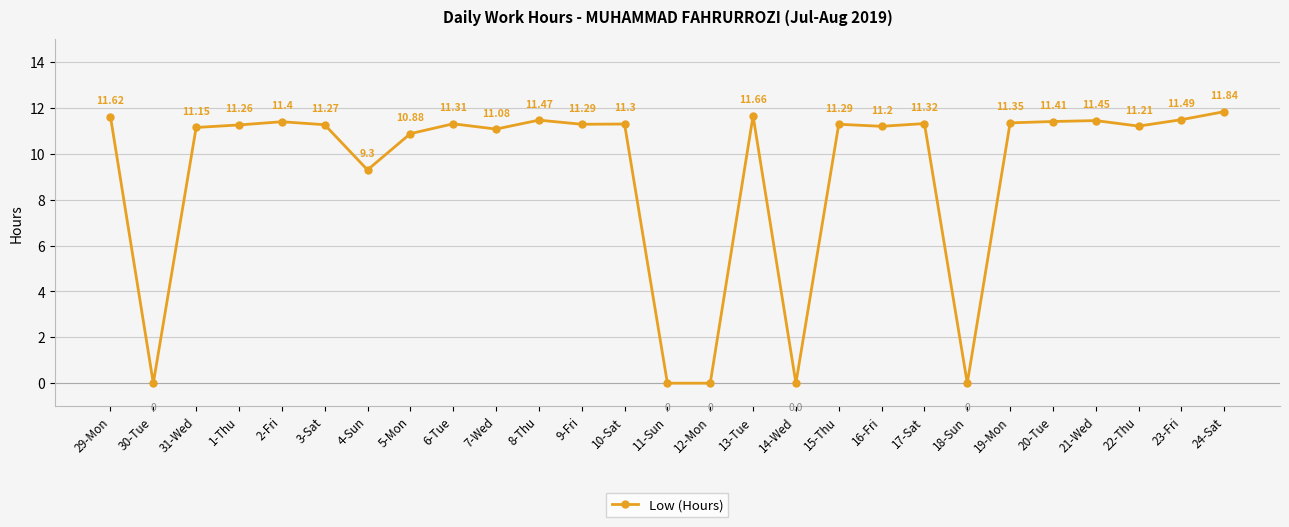

Where is the first local maximum?

2-Fri